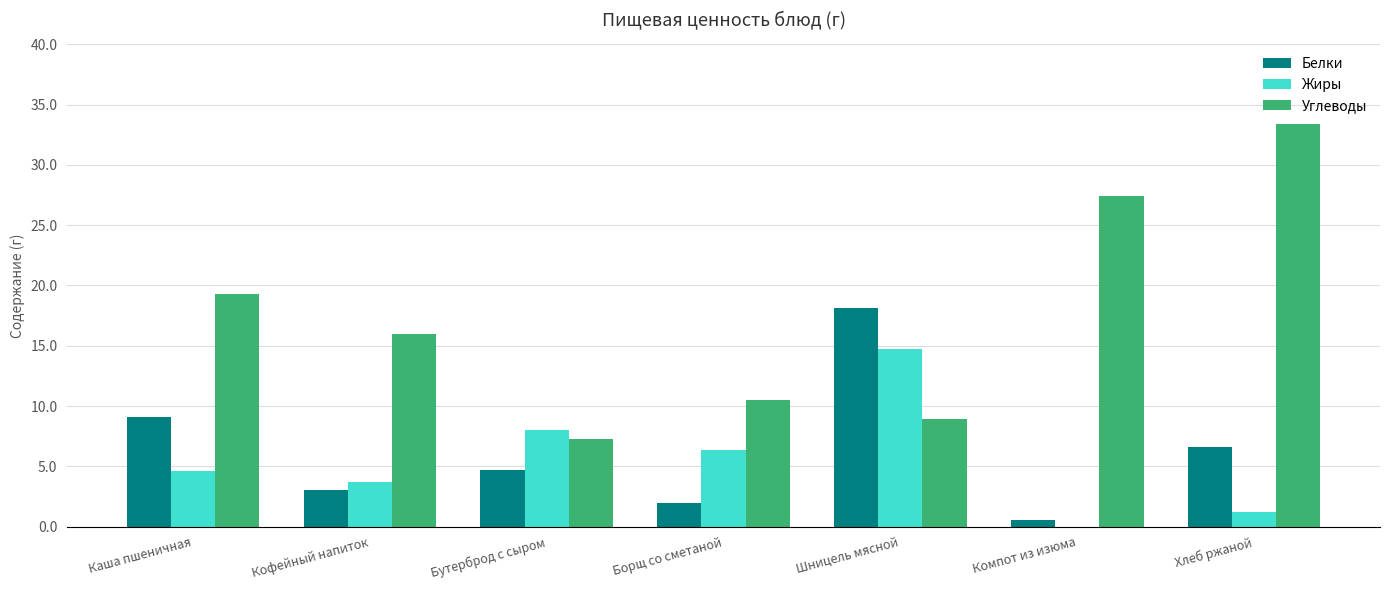

At which label is Углеводы closest to 20?

Каша пшеничная